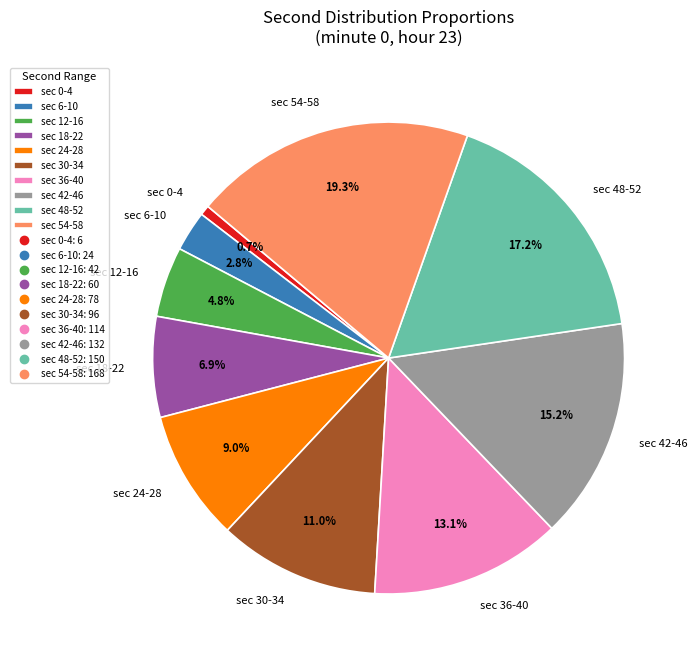

To the nearest percent, what is the average slice percentage?

10%